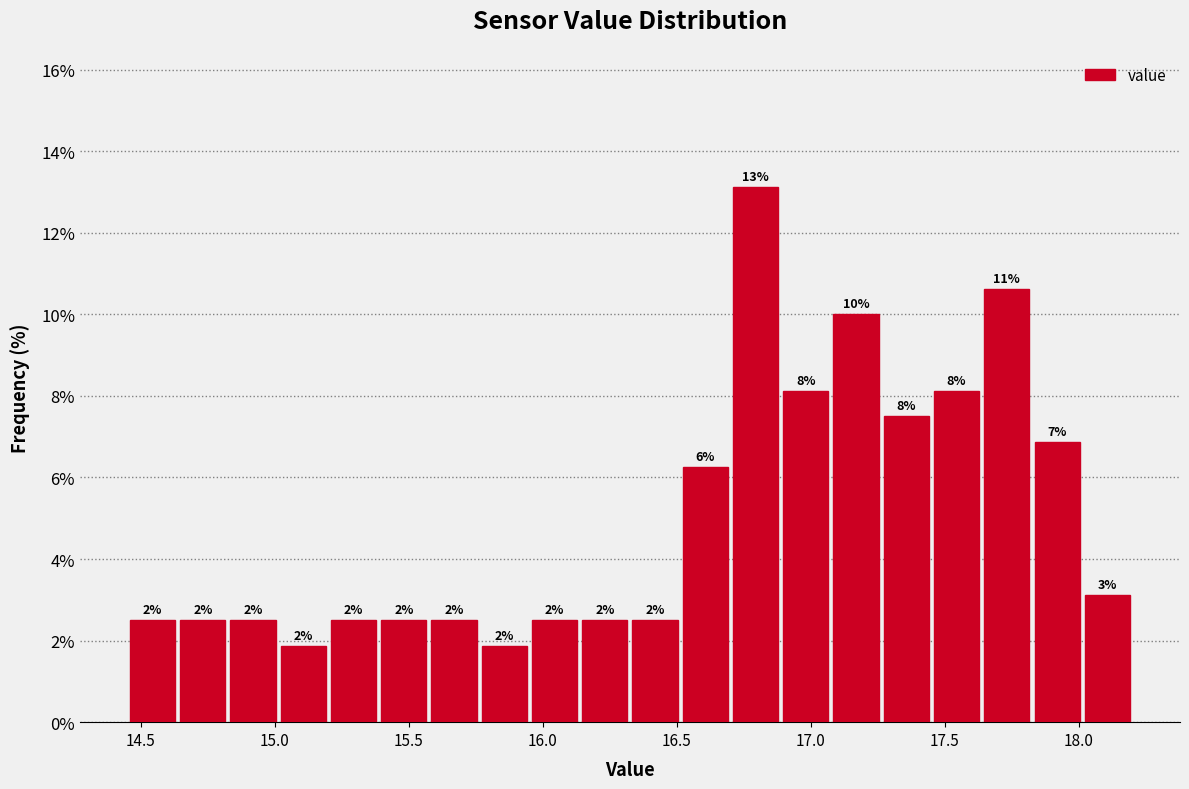

Read against the x-axis, roughly where is the centre of the tallest bar?

16.80